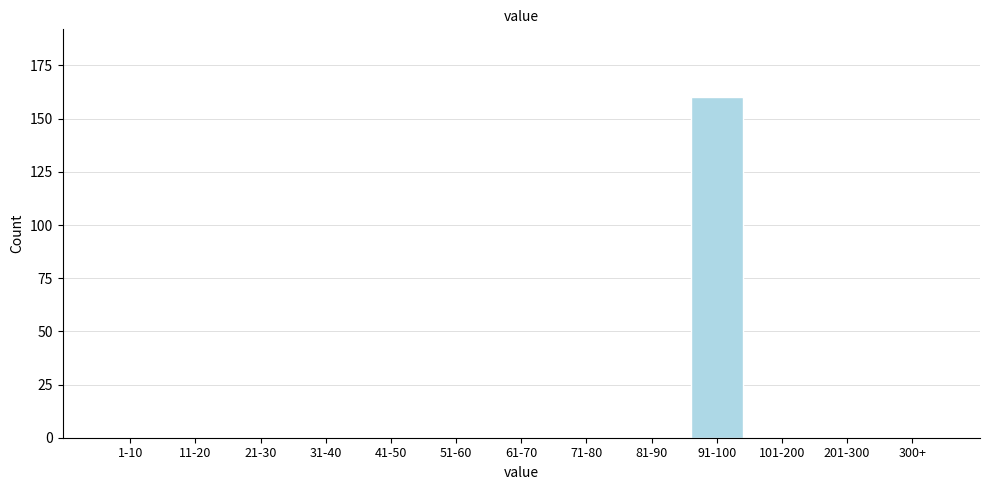

Reading left to right, list all the values displayed in this chart.

1-10=0	11-20=0	21-30=0	31-40=0	41-50=0	51-60=0	61-70=0	71-80=0	81-90=0	91-100=160	101-200=0	201-300=0	300+=0